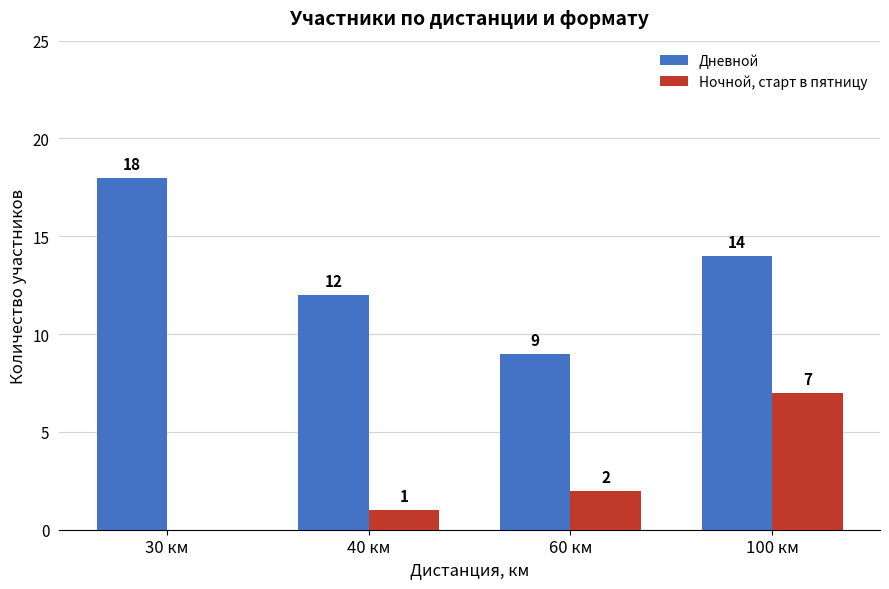

How many Ночной, старт в пятницу values are between 1 and 7?

3